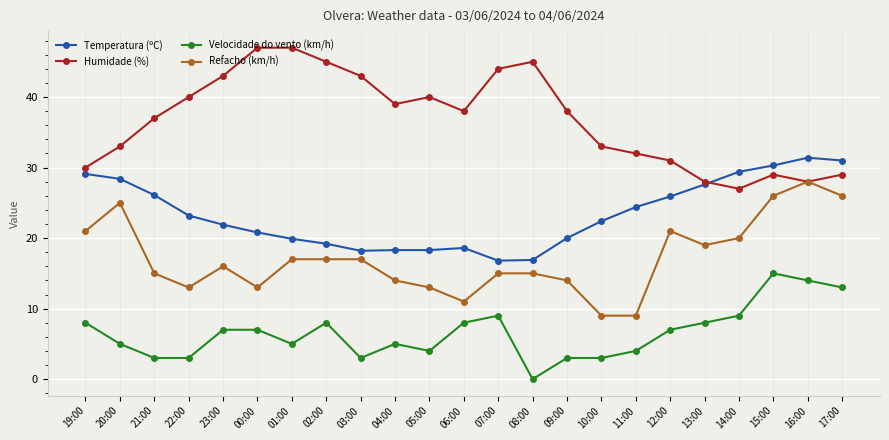

Which series changed the most between 19:00 and 02:00?

Humidade (%)